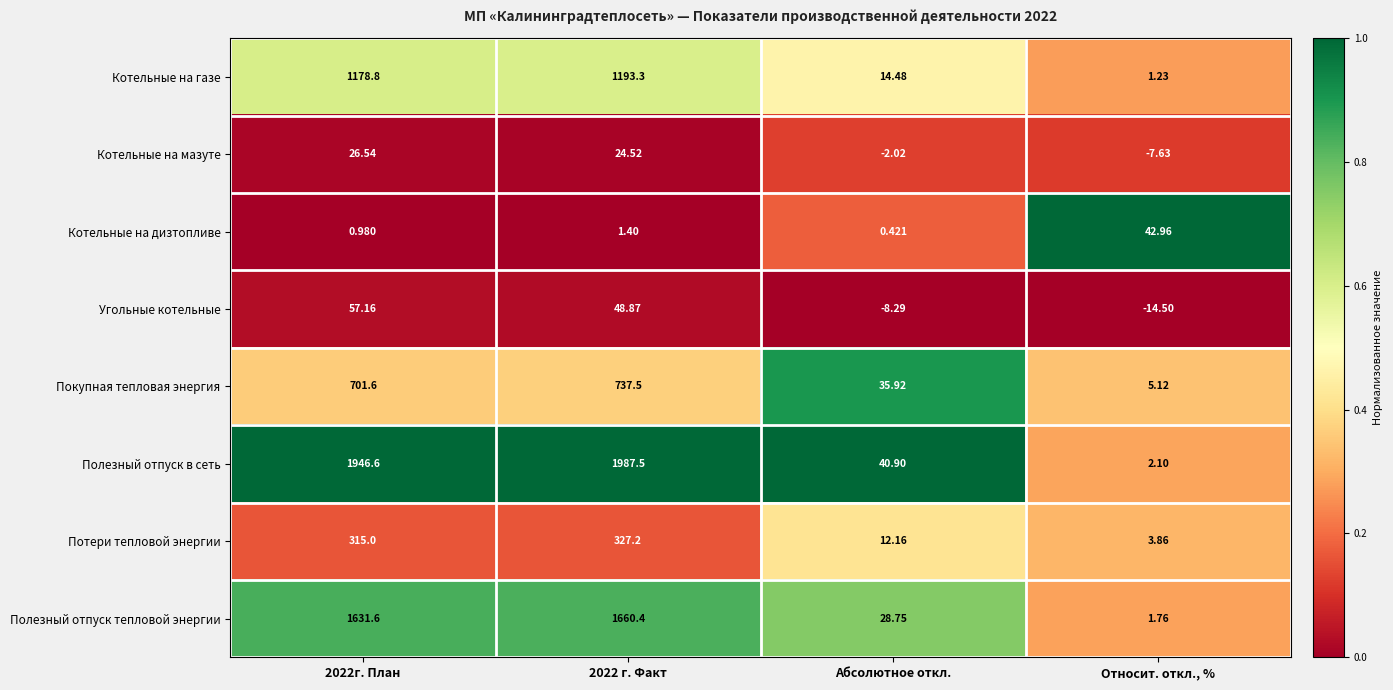

Is the value of Котельные на мазуте at Абсолютное откл. greater than the value of Котельные на газе at 2022г. План?

No